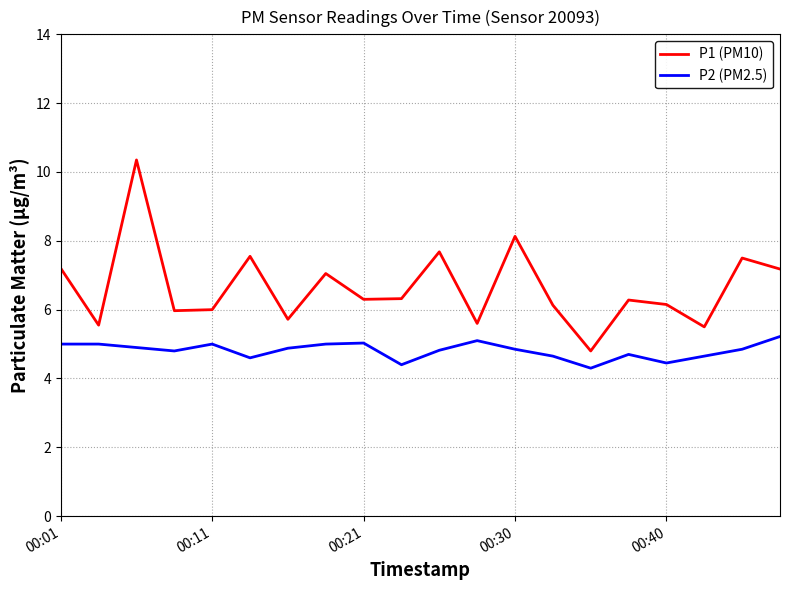

Which series has the largest total across all categories?

P1 (PM10)